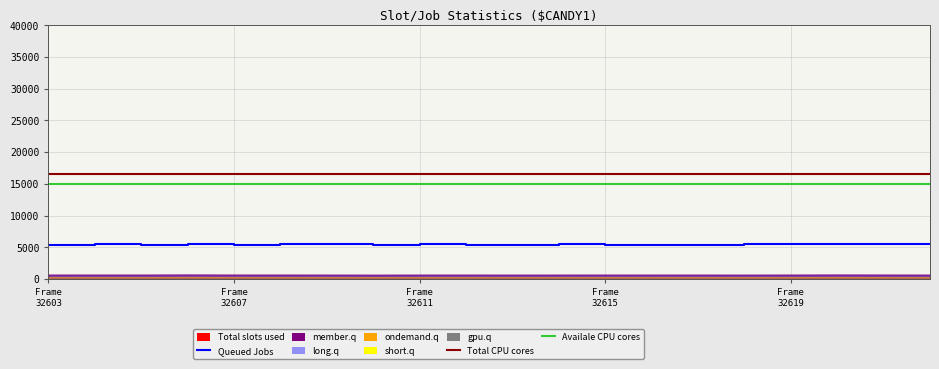

Does the chart display data point markers on the line(s)?

No